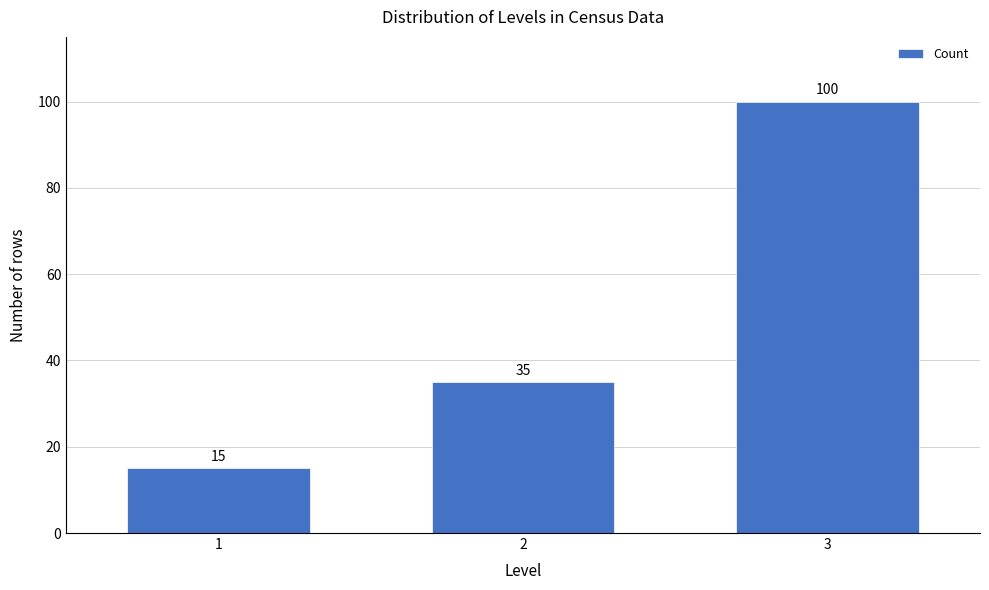

Reading right to left, what are all the values shown in this chart?

100	35	15